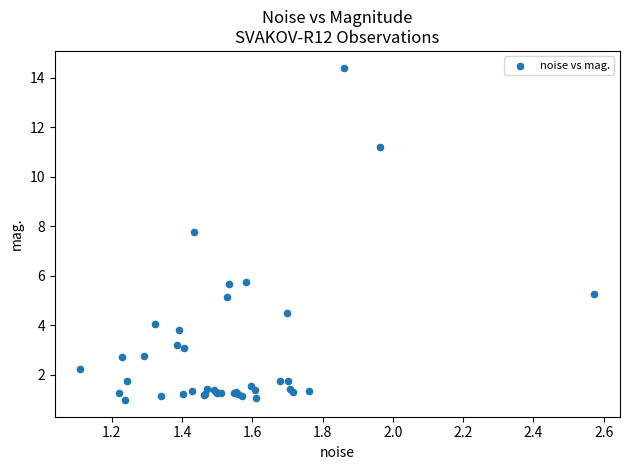

What Y value in the scatter plot is closest to 7?

7.8